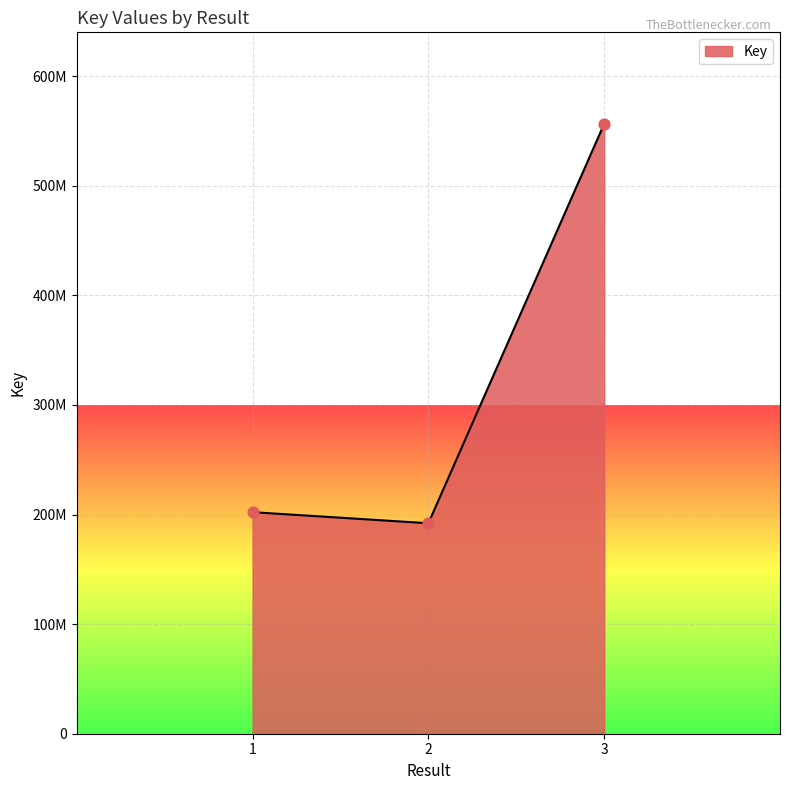

What is the change in value from 2 to 3?

+364432077